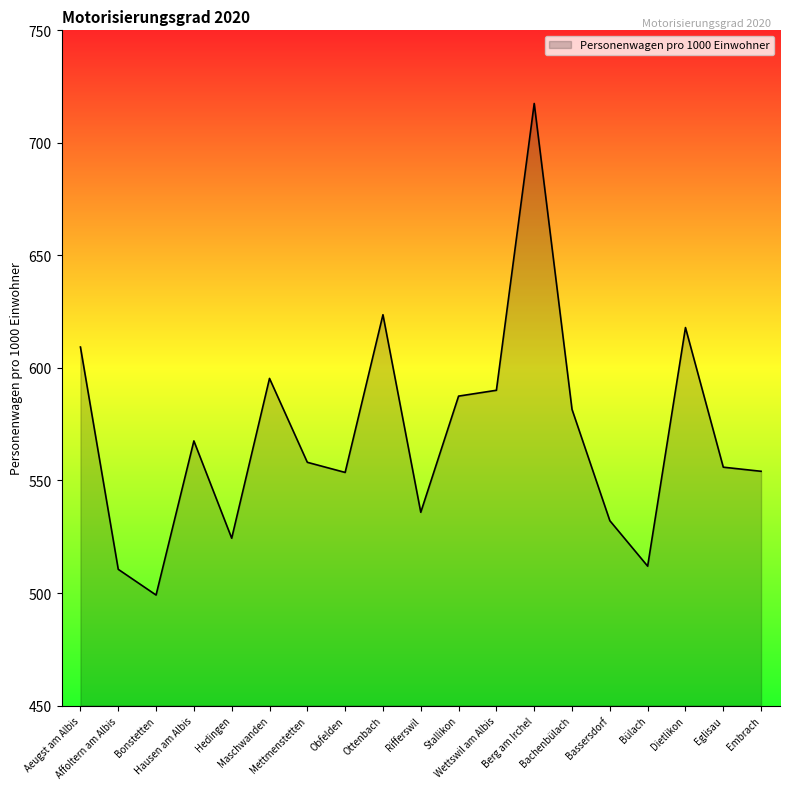

What is the greatest value displayed?

717.5